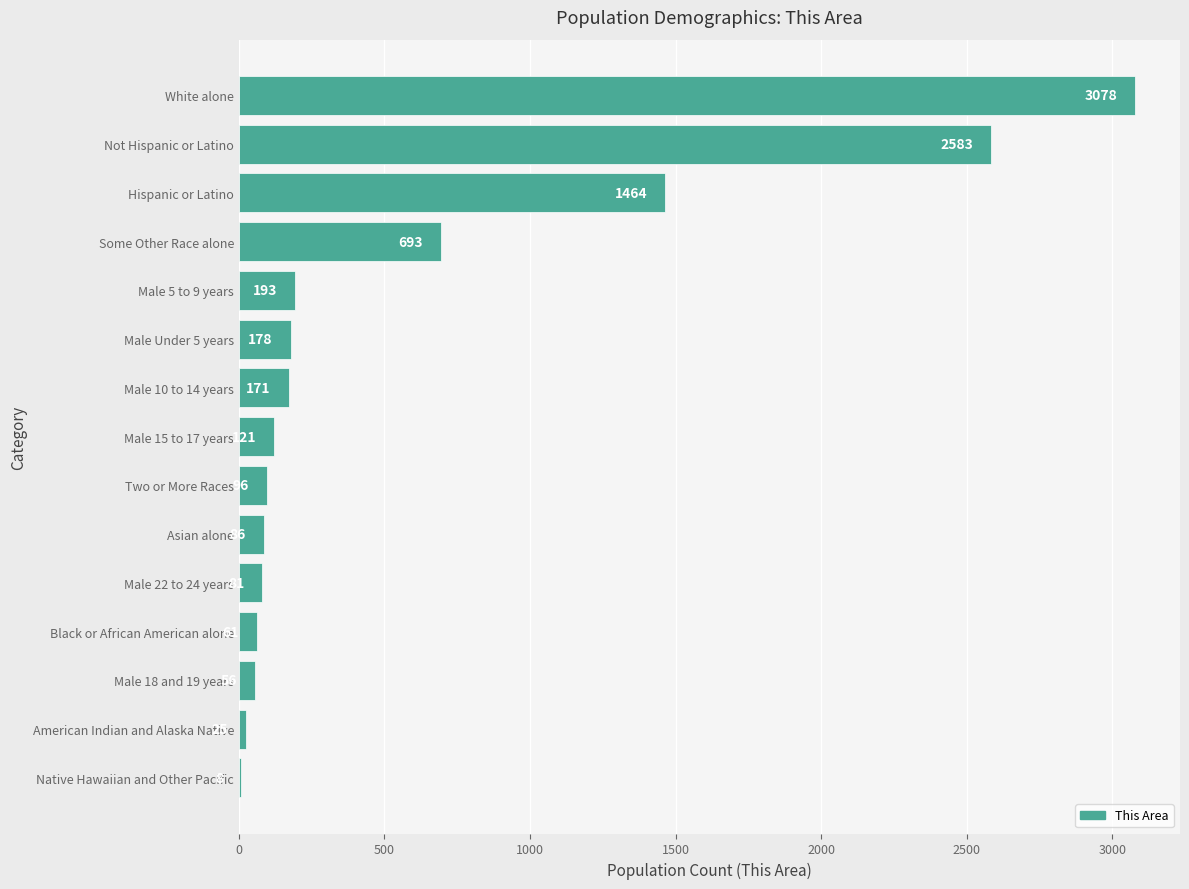

Reading bottom to top, what are all the values shown in this chart?

Native Hawaiian and Other Pacific=8	American Indian and Alaska Native=25	Male 18 and 19 years=56	Black or African American alone=61	Male 22 to 24 years=81	Asian alone=86	Two or More Races=96	Male 15 to 17 years=121	Male 10 to 14 years=171	Male Under 5 years=178	Male 5 to 9 years=193	Some Other Race alone=693	Hispanic or Latino=1464	Not Hispanic or Latino=2583	White alone=3078